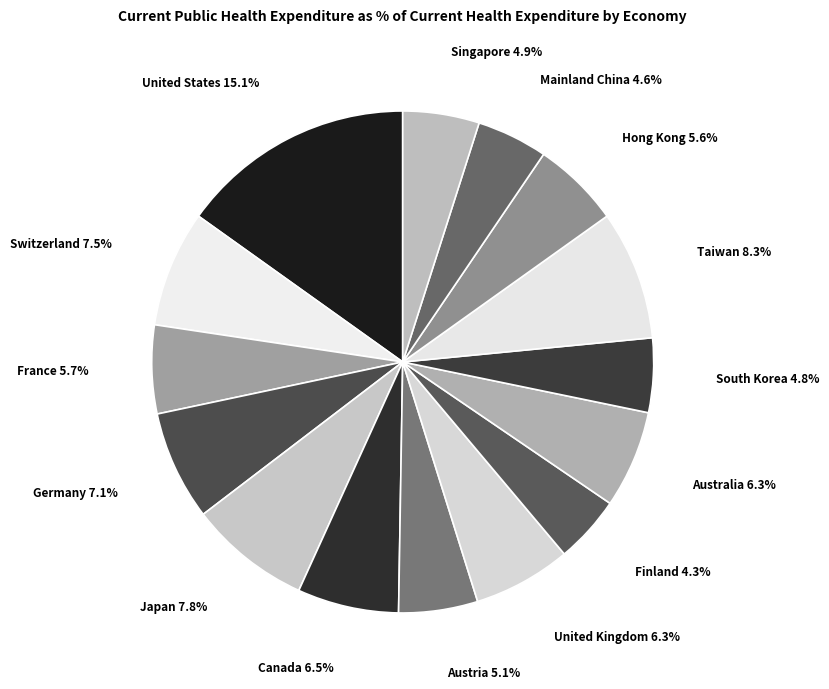

To the nearest percent, what is the difference between the largest and smallest slice percentages?

11%